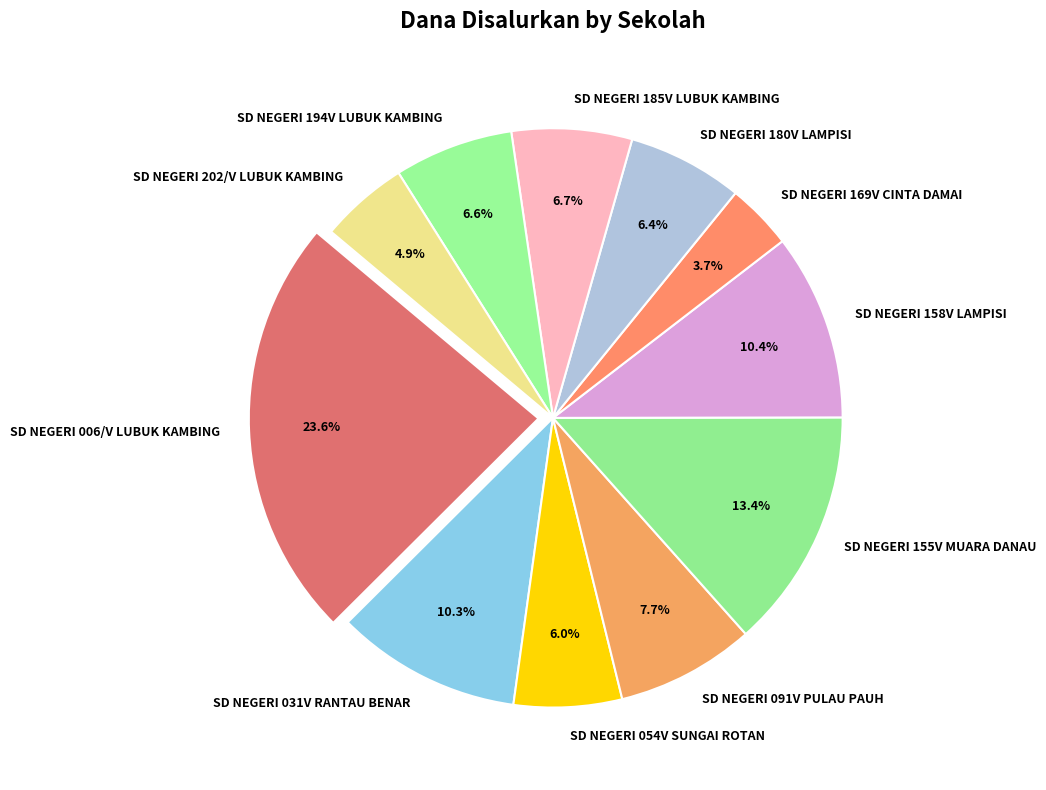

True or false: SD NEGERI 031V RANTAU BENAR accounts for 10% of the total.

True